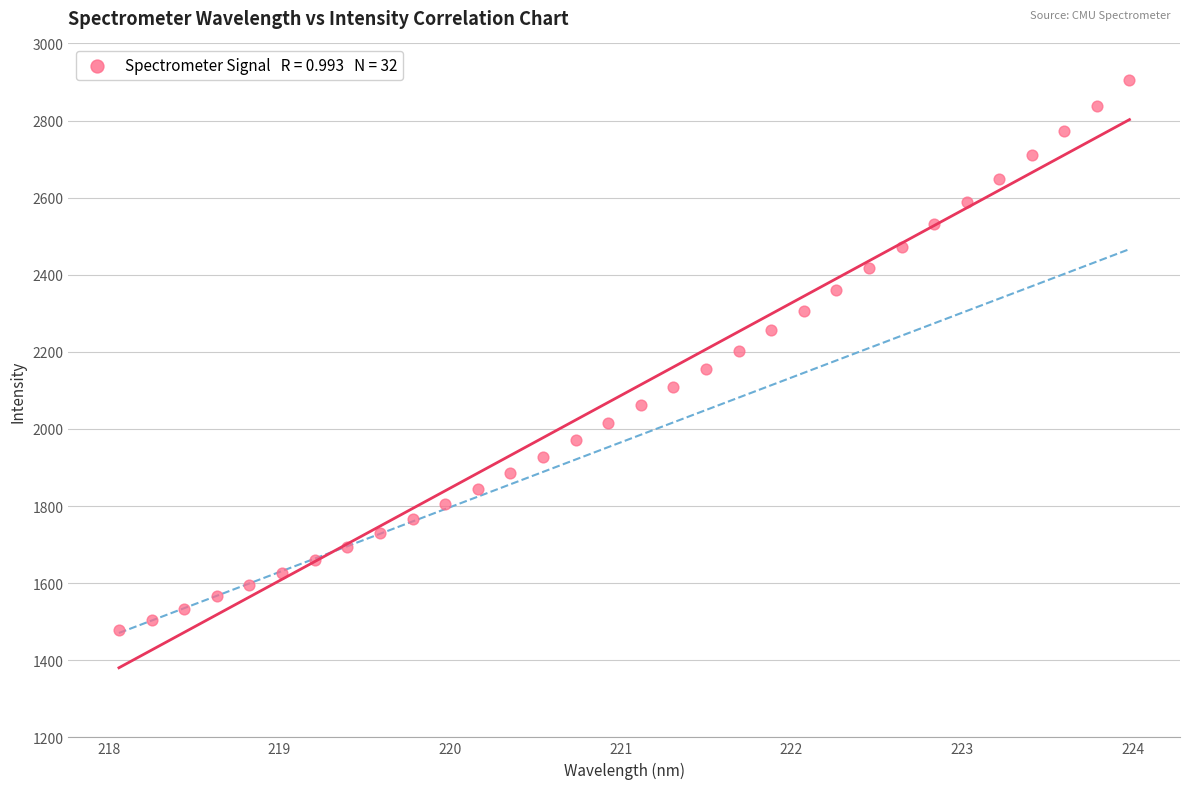

What is the range of Y values (max minus min)?

1426.3